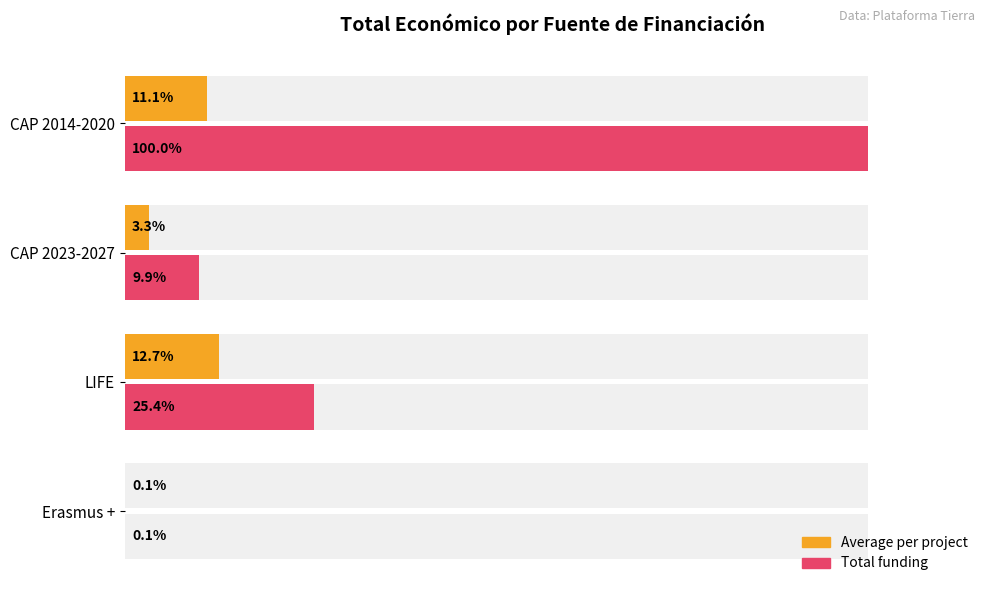

List the series in order of their overall mean, highest first.

Total funding, Average per project